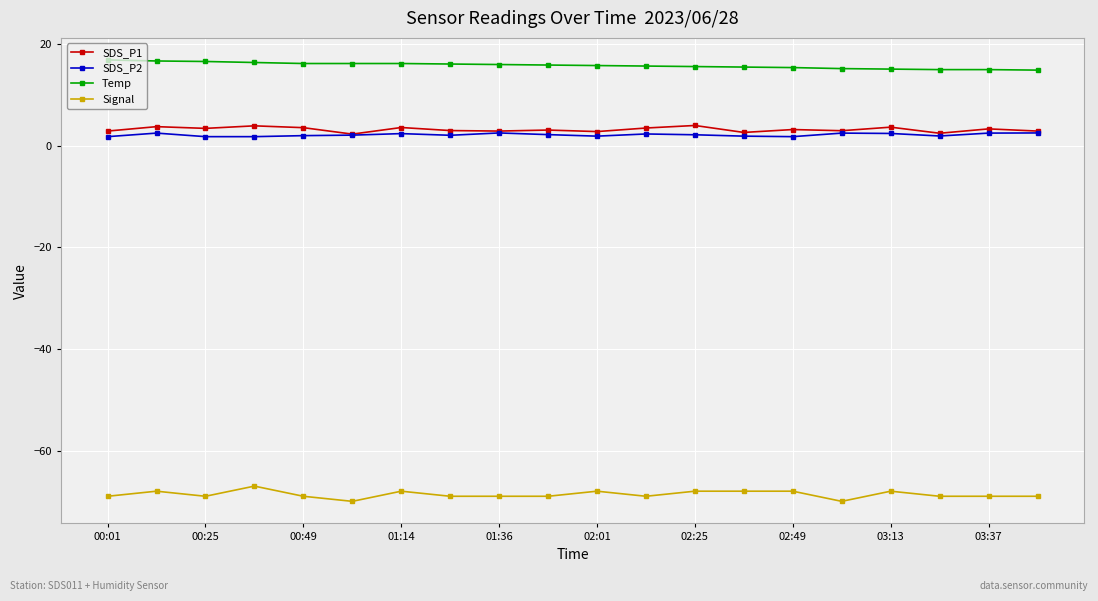

What is the greatest value displayed?

16.9